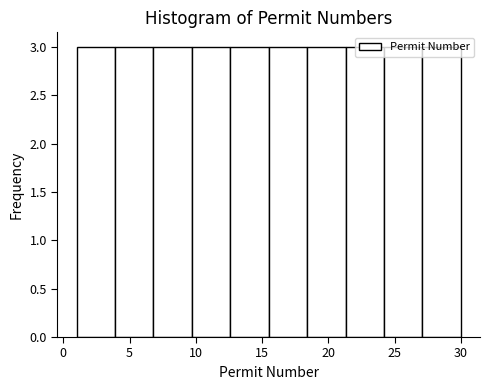

Reading left to right, list every bar in this chart as the range it spans on the x-axis followed by its height. Neither the bar edges nor the heights are printed on the chart, so give them approximately, as read against the axes.

1.0 to 3.9: 3
3.9 to 6.8: 3
6.8 to 9.7: 3
9.7 to 12.6: 3
12.6 to 15.5: 3
15.5 to 18.4: 3
18.4 to 21.3: 3
21.3 to 24.2: 3
24.2 to 27.1: 3
27.1 to 30.0: 3